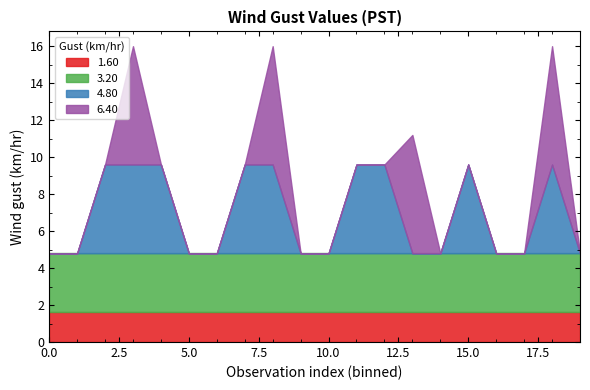

What is the maximum value shown in the chart?

6.4